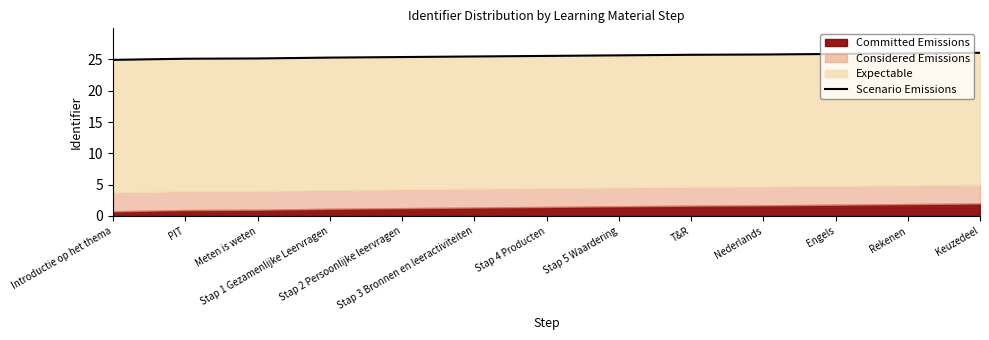

What is the label of the 10th point from the left?

Nederlands